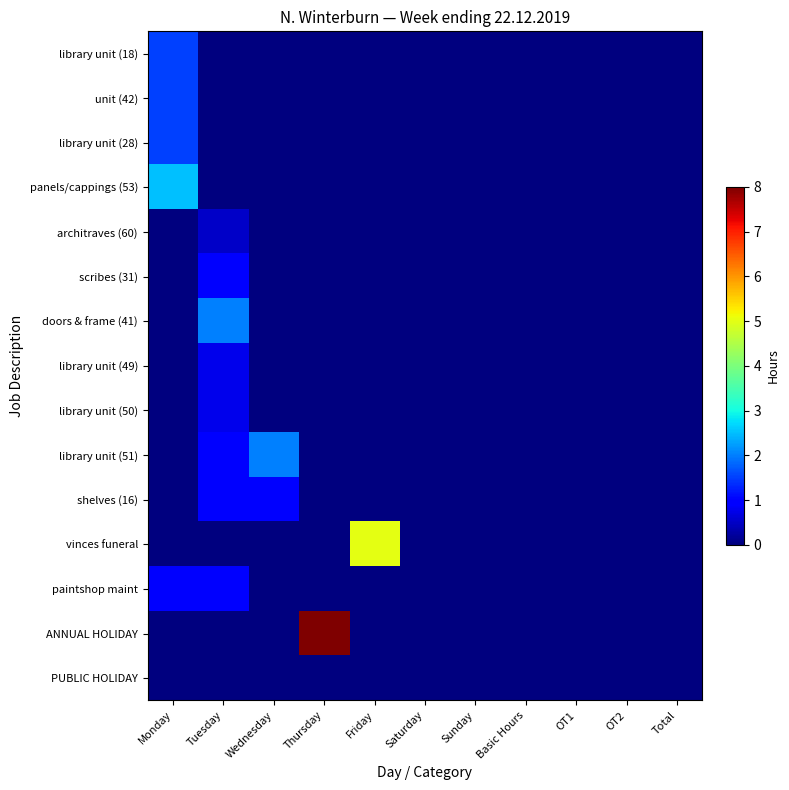

Reading left to right, list all the values displayed in this chart.

library unit (18): Monday=1.5	Tuesday=0.0	Wednesday=0.0	Thursday=0.0	Friday=0.0	Saturday=0.0	Sunday=0.0	Basic Hours=0.0	OT1=0.0	OT2=0.0	Total=0.0
unit (42): Monday=1.5	Tuesday=0.0	Wednesday=0.0	Thursday=0.0	Friday=0.0	Saturday=0.0	Sunday=0.0	Basic Hours=0.0	OT1=0.0	OT2=0.0	Total=0.0
library unit (28): Monday=1.5	Tuesday=0.0	Wednesday=0.0	Thursday=0.0	Friday=0.0	Saturday=0.0	Sunday=0.0	Basic Hours=0.0	OT1=0.0	OT2=0.0	Total=0.0
panels/cappings (53): Monday=2.5	Tuesday=0.0	Wednesday=0.0	Thursday=0.0	Friday=0.0	Saturday=0.0	Sunday=0.0	Basic Hours=0.0	OT1=0.0	OT2=0.0	Total=0.0
architraves (60): Monday=0.0	Tuesday=0.5	Wednesday=0.0	Thursday=0.0	Friday=0.0	Saturday=0.0	Sunday=0.0	Basic Hours=0.0	OT1=0.0	OT2=0.0	Total=0.0
scribes (31): Monday=0.0	Tuesday=1.0	Wednesday=0.0	Thursday=0.0	Friday=0.0	Saturday=0.0	Sunday=0.0	Basic Hours=0.0	OT1=0.0	OT2=0.0	Total=0.0
doors & frame (41): Monday=0.0	Tuesday=2.0	Wednesday=0.0	Thursday=0.0	Friday=0.0	Saturday=0.0	Sunday=0.0	Basic Hours=0.0	OT1=0.0	OT2=0.0	Total=0.0
library unit (49): Monday=0.0	Tuesday=0.8	Wednesday=0.0	Thursday=0.0	Friday=0.0	Saturday=0.0	Sunday=0.0	Basic Hours=0.0	OT1=0.0	OT2=0.0	Total=0.0
library unit (50): Monday=0.0	Tuesday=0.8	Wednesday=0.0	Thursday=0.0	Friday=0.0	Saturday=0.0	Sunday=0.0	Basic Hours=0.0	OT1=0.0	OT2=0.0	Total=0.0
library unit (51): Monday=0.0	Tuesday=1.0	Wednesday=2.0	Thursday=0.0	Friday=0.0	Saturday=0.0	Sunday=0.0	Basic Hours=0.0	OT1=0.0	OT2=0.0	Total=0.0
shelves (16): Monday=0.0	Tuesday=1.0	Wednesday=1.0	Thursday=0.0	Friday=0.0	Saturday=0.0	Sunday=0.0	Basic Hours=0.0	OT1=0.0	OT2=0.0	Total=0.0
vinces funeral: Monday=0.0	Tuesday=0.0	Wednesday=0.0	Thursday=0.0	Friday=5.0	Saturday=0.0	Sunday=0.0	Basic Hours=0.0	OT1=0.0	OT2=0.0	Total=0.0
paintshop maint: Monday=1.0	Tuesday=1.0	Wednesday=0.0	Thursday=0.0	Friday=0.0	Saturday=0.0	Sunday=0.0	Basic Hours=0.0	OT1=0.0	OT2=0.0	Total=0.0
ANNUAL HOLIDAY: Monday=0.0	Tuesday=0.0	Wednesday=0.0	Thursday=8.0	Friday=0.0	Saturday=0.0	Sunday=0.0	Basic Hours=0.0	OT1=0.0	OT2=0.0	Total=0.0
PUBLIC HOLIDAY: Monday=0.0	Tuesday=0.0	Wednesday=0.0	Thursday=0.0	Friday=0.0	Saturday=0.0	Sunday=0.0	Basic Hours=0.0	OT1=0.0	OT2=0.0	Total=0.0